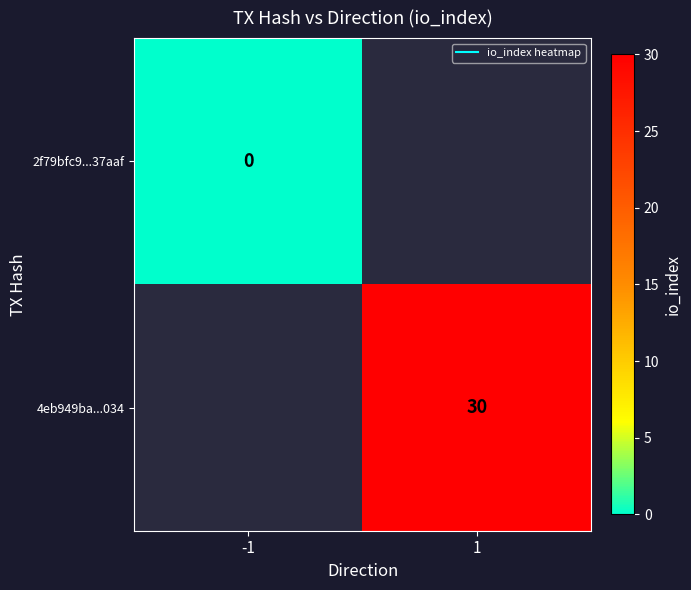

At which category does the chart reach its peak across all series?

1